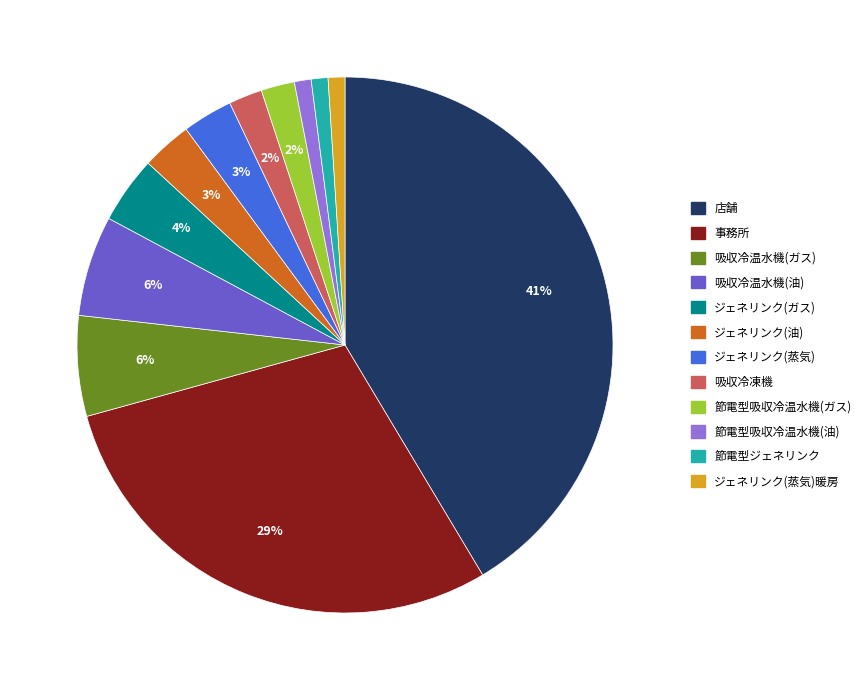

To the nearest percent, what is the average slice percentage?

8%